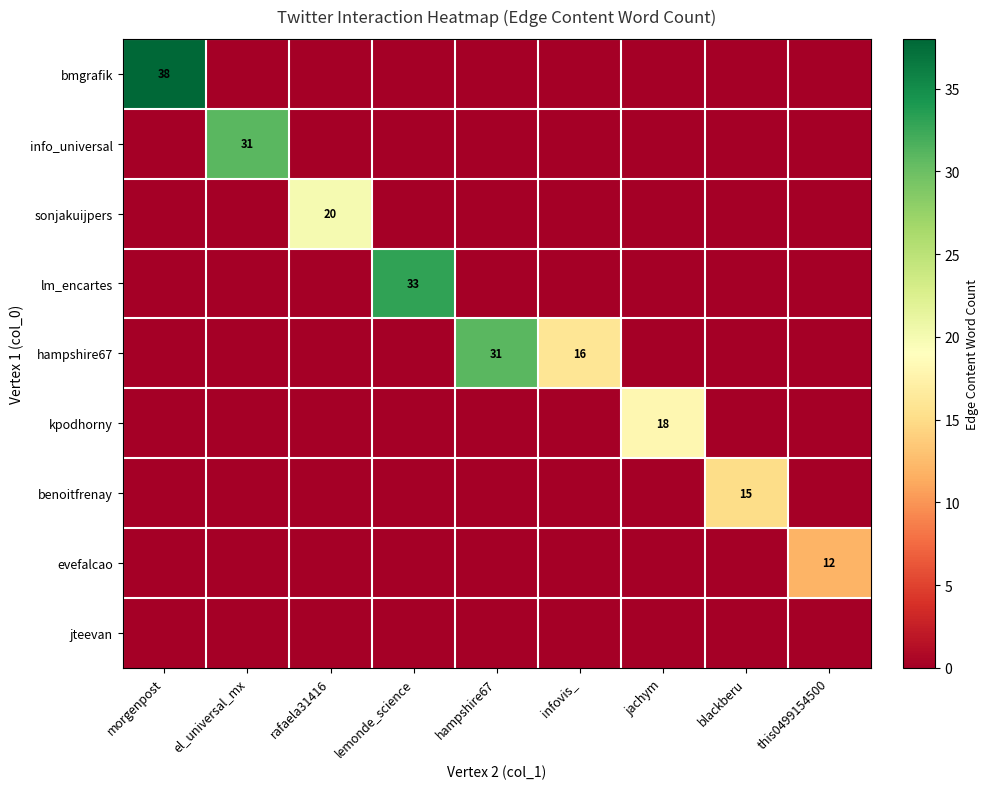

The kpodhorny series shows 18 at jachym. True or false?

True